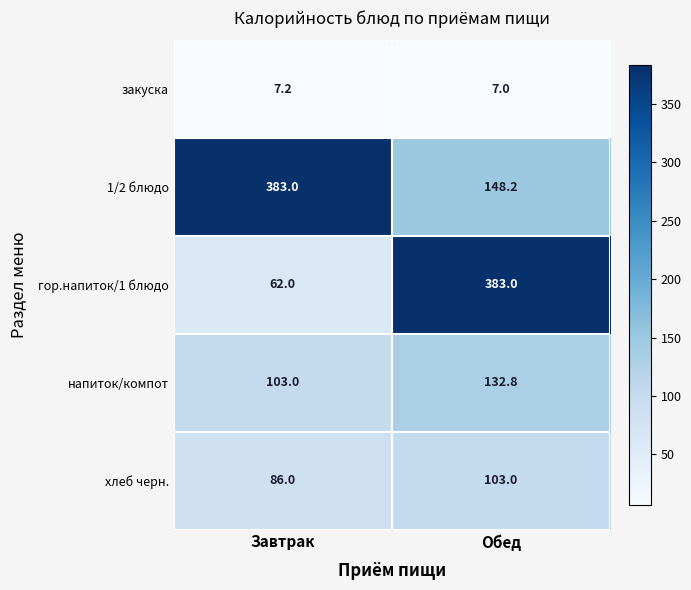

Reading left to right, list all the values displayed in this chart.

закуска: Завтрак=7.2	Обед=7.0
1/2 блюдо: Завтрак=383.0	Обед=148.2
гор.напиток/1 блюдо: Завтрак=62.0	Обед=383.0
напиток/компот: Завтрак=103.0	Обед=132.8
хлеб черн.: Завтрак=86.0	Обед=103.0